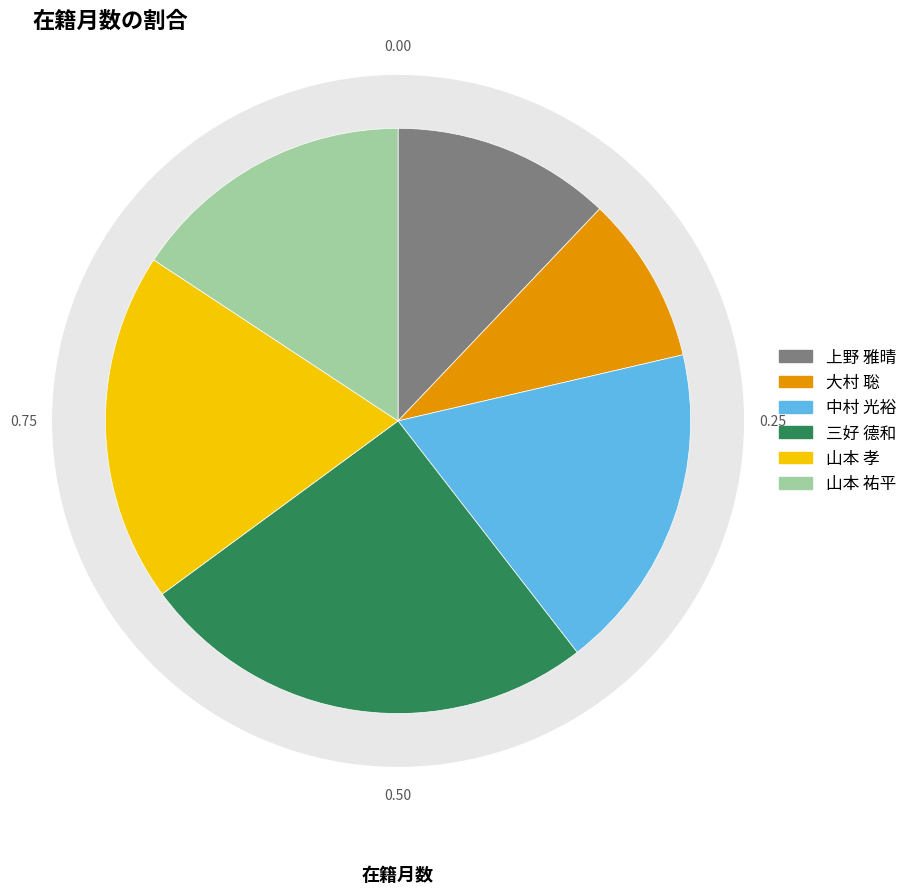

What portion of the pie excludes 山本 孝?

80.6%